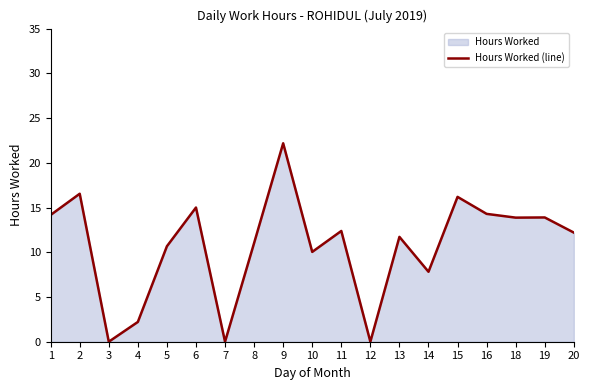

Reading right to left, transcribe all the data shown in this chart.

20=12.2	19=13.9	18=13.9	16=14.3	15=16.2	14=7.8	13=11.7	12=0.0	11=12.4	10=10.0	9=22.2	8=11.0	7=0.0	6=15.0	5=10.7	4=2.2	3=0.0	2=16.5	1=14.2